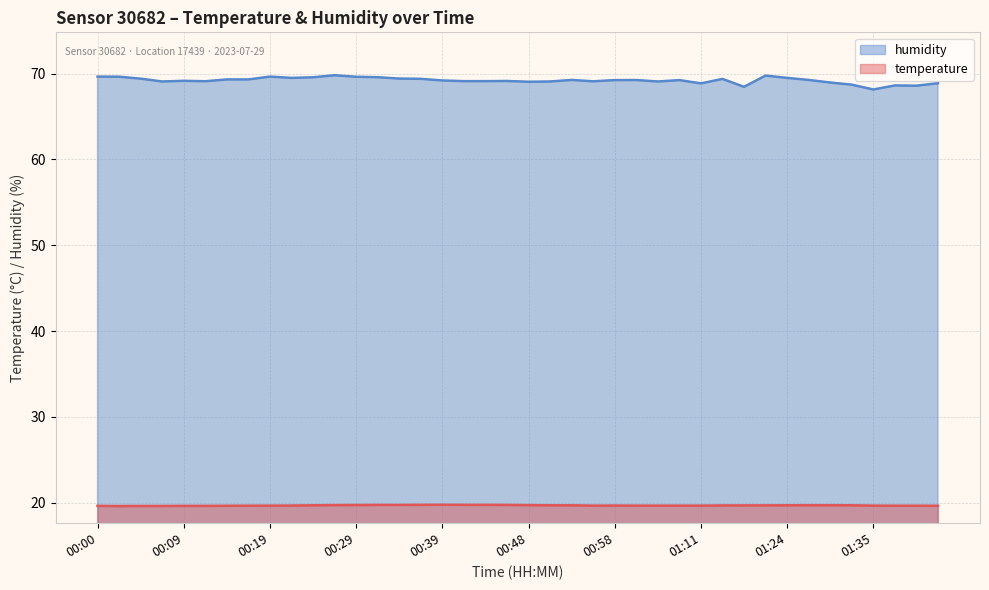

At how many categories does at least one series exceed 20?

40